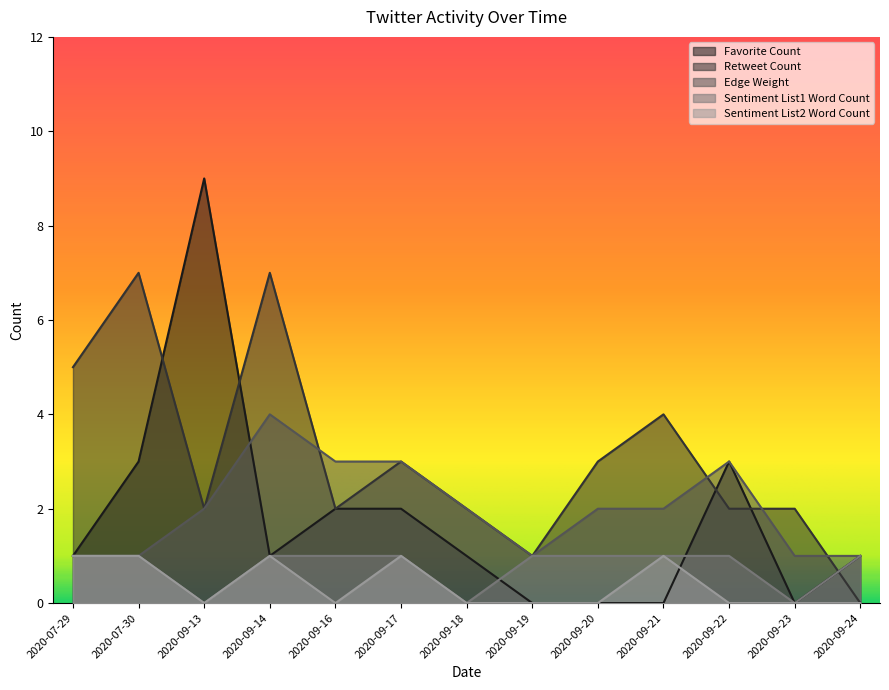

What is the value of the Retweet Count point at the 9th from the left?

3